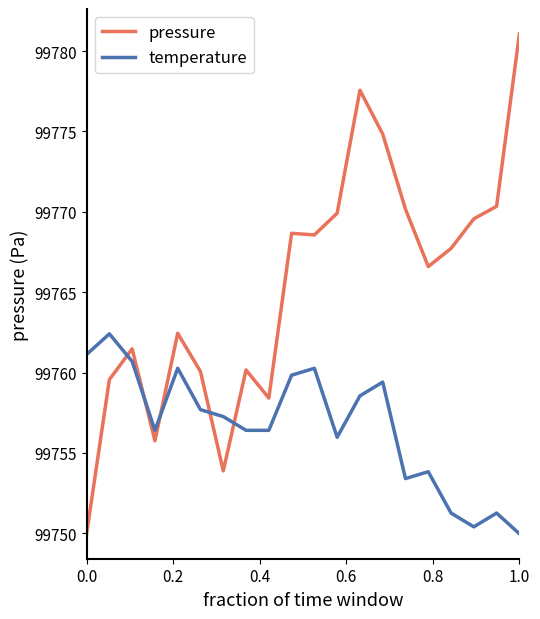

After their last crossing, which series has the higher values: pressure or temperature?

pressure